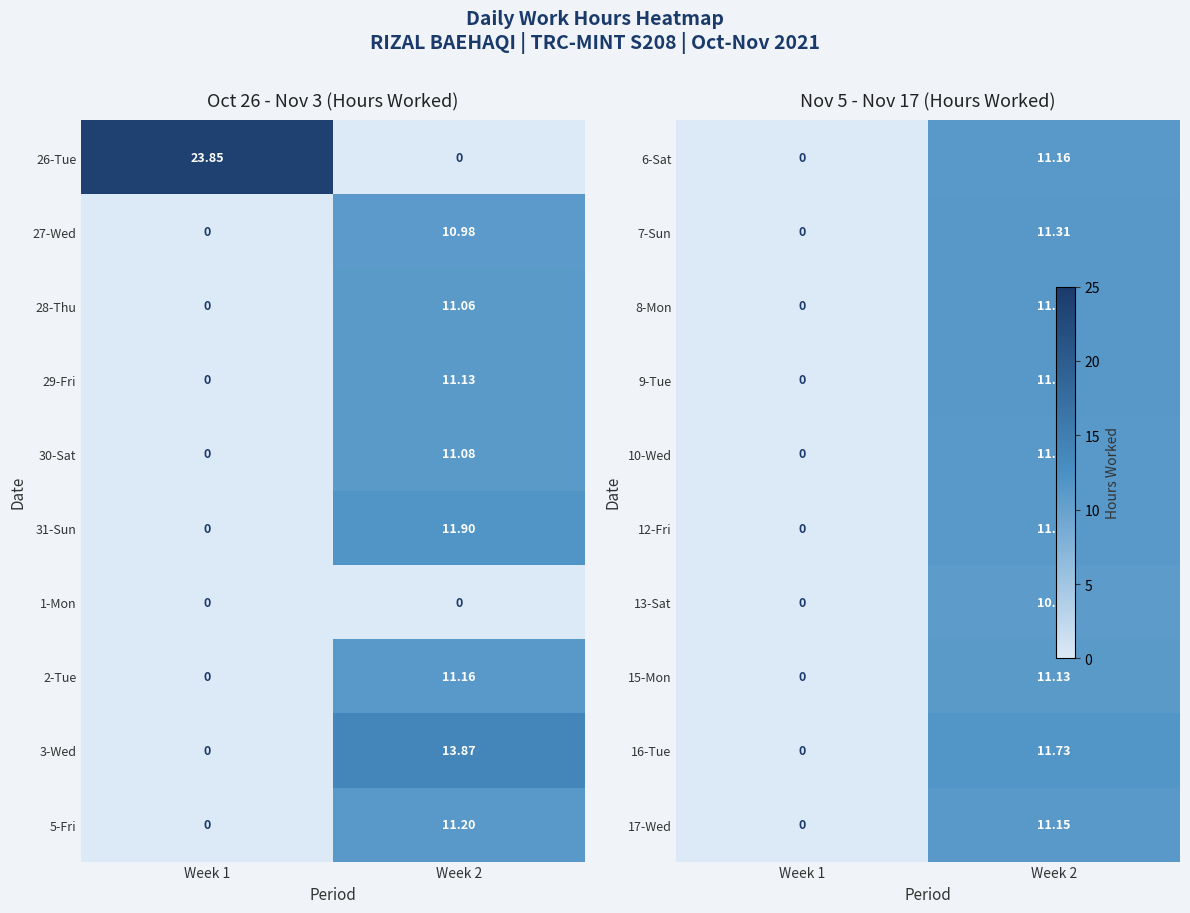

Count the number of categories in the chart.

2